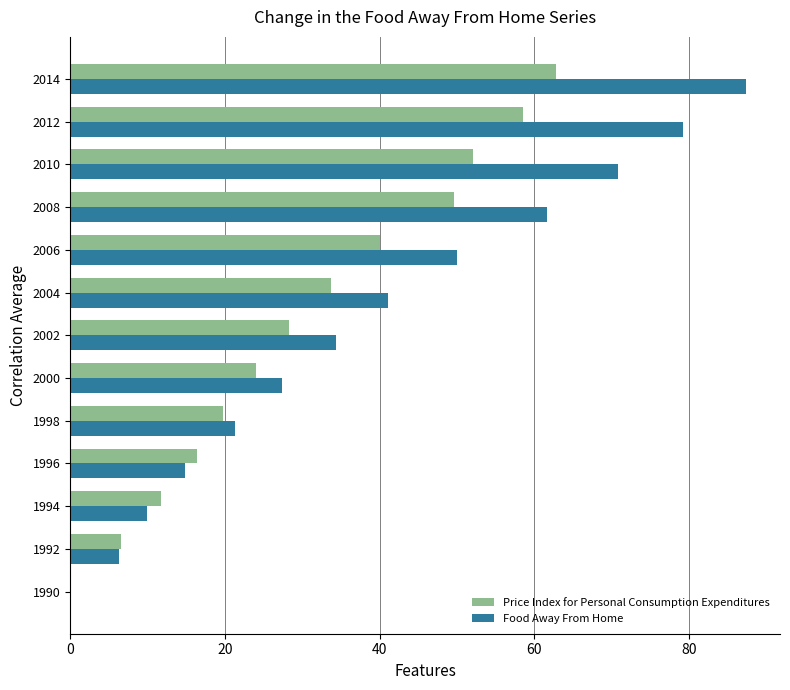

What is the highest value of the Price Index for Personal Consumption Expenditures series?

62.8